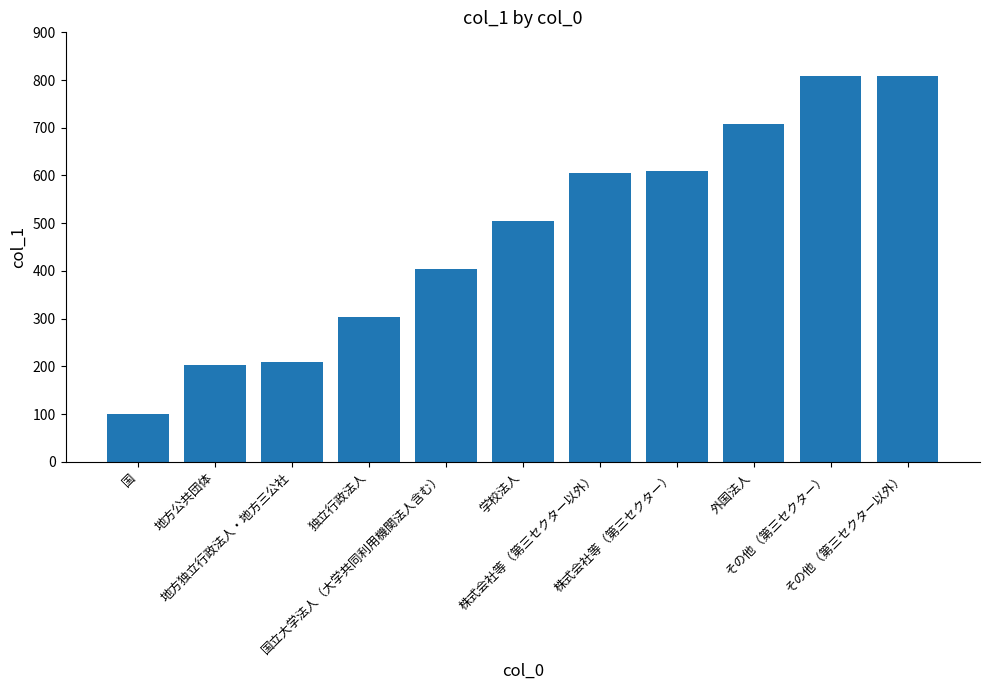

What is the greatest value displayed?

809